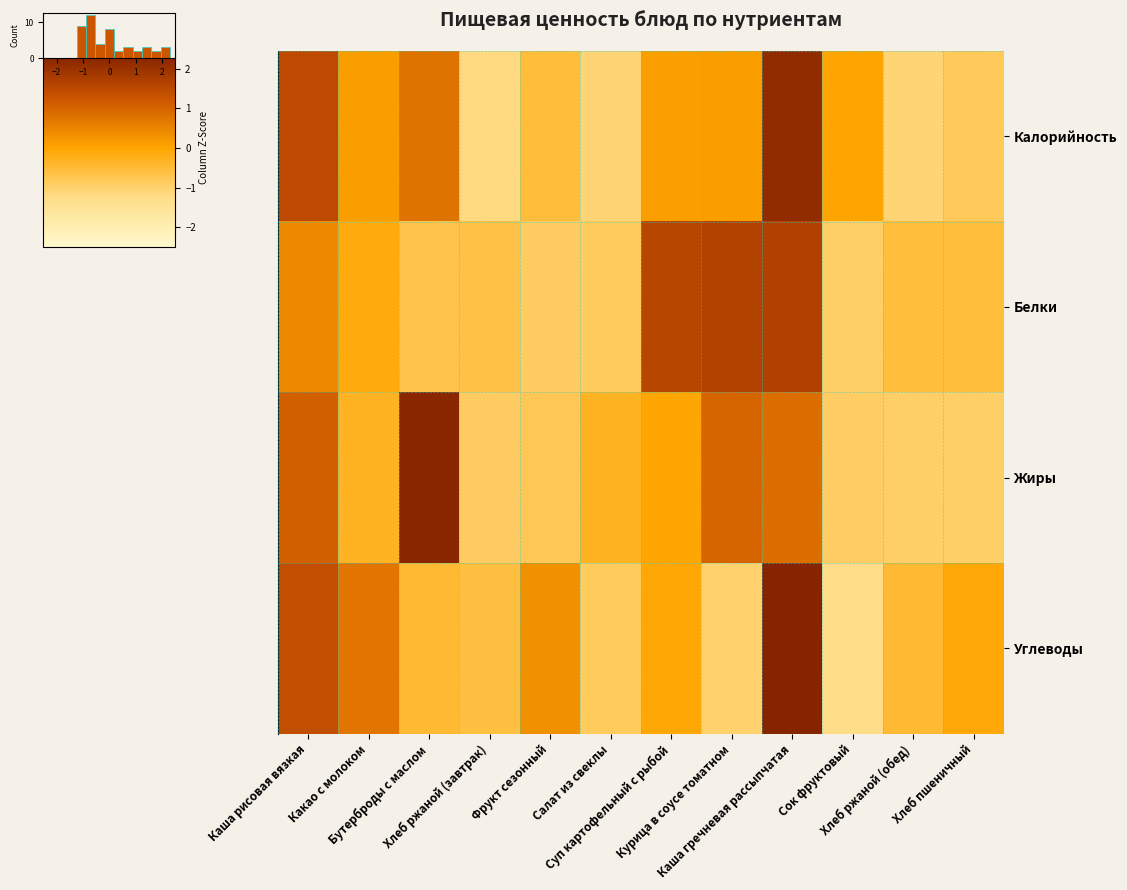

How many values in row_0 are above zero?

6